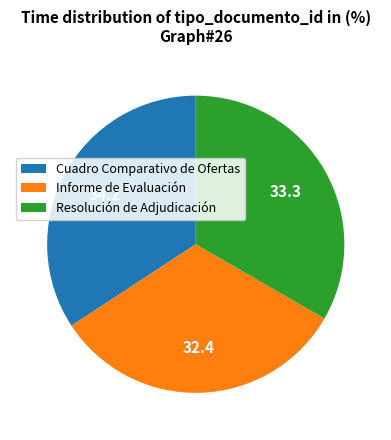

Is the sum of Resolución de Adjudicación and Informe de Evaluación greater than half?

Yes